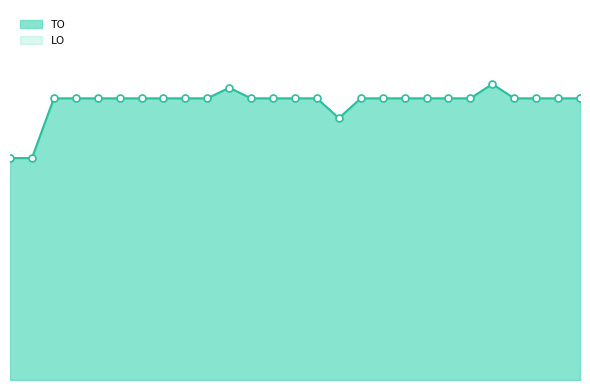

What position from the right is 2022 1ste aanpassing - goedgekeurd?

8